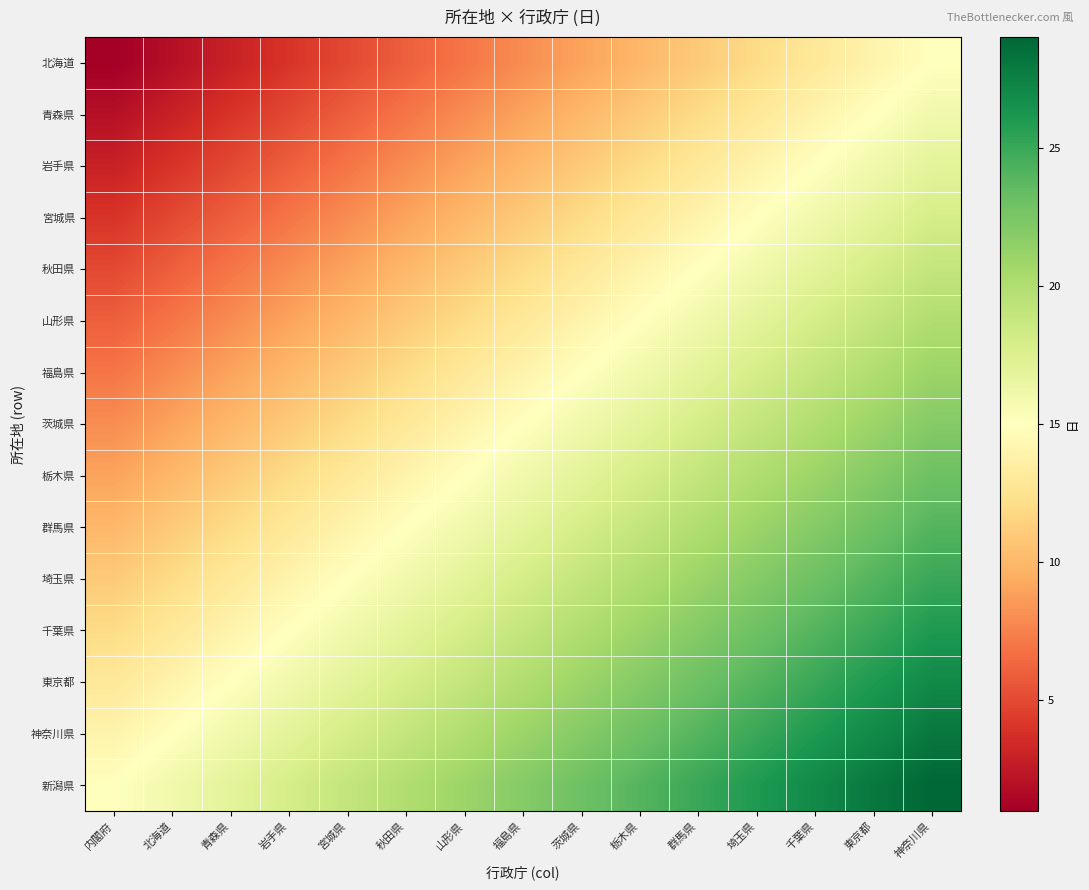

How many categories are shown in the chart?

15